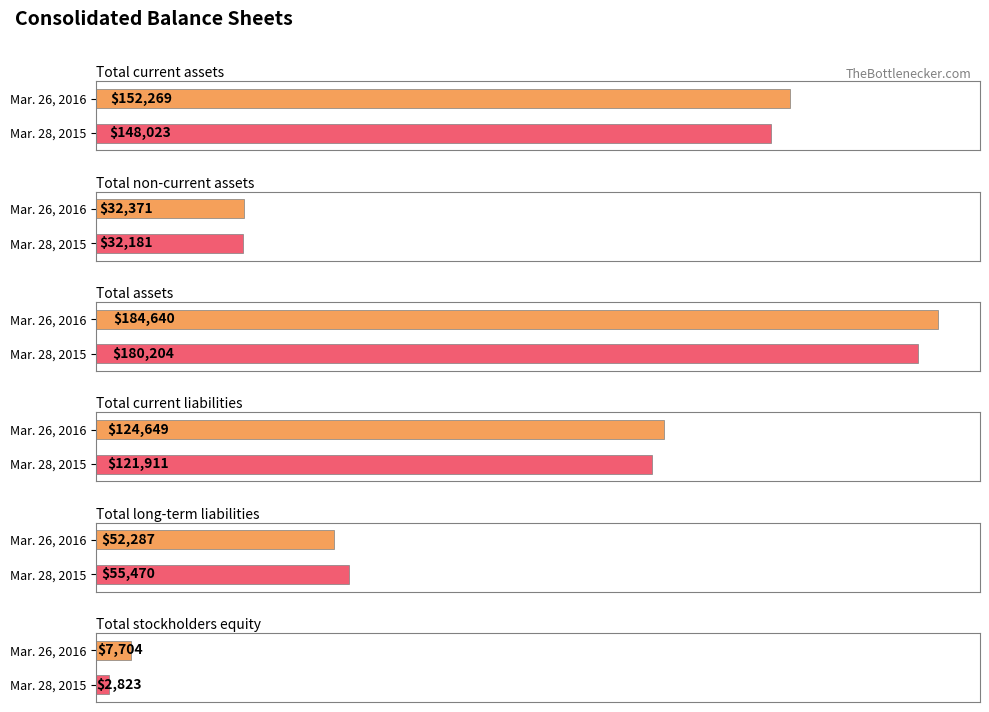

Which series has the widest spread of values?

Mar. 28, 2015